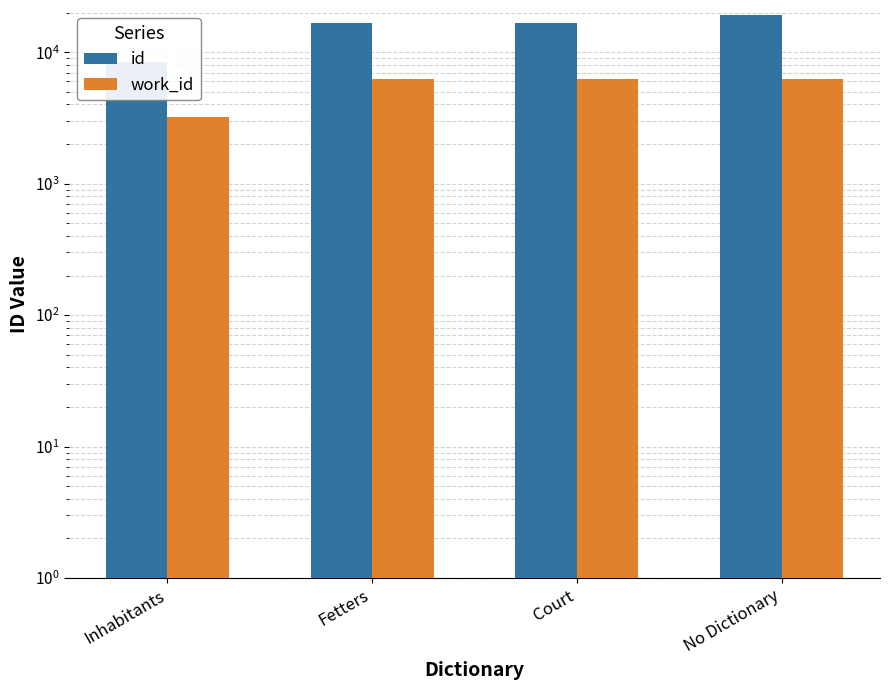

What is the average value of the id series?

15188